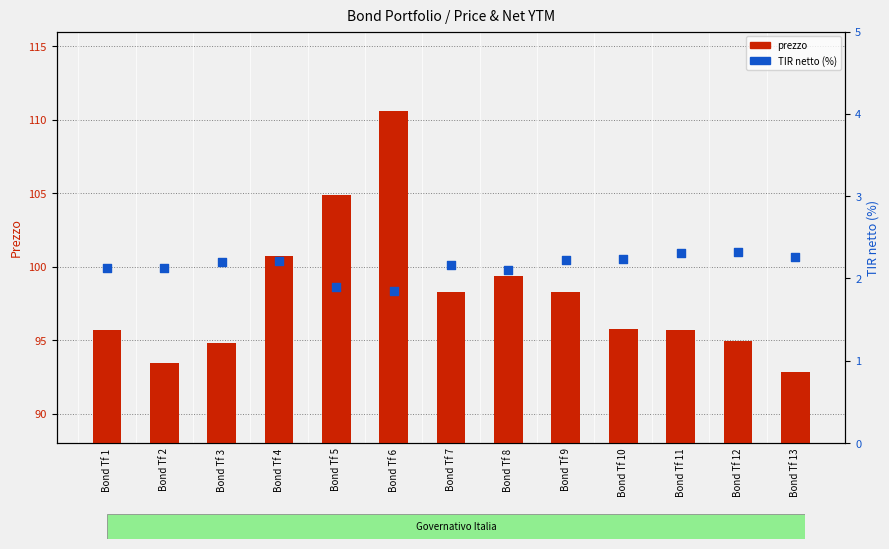

What are all the series names shown in the legend?

prezzo, TIR netto (%)